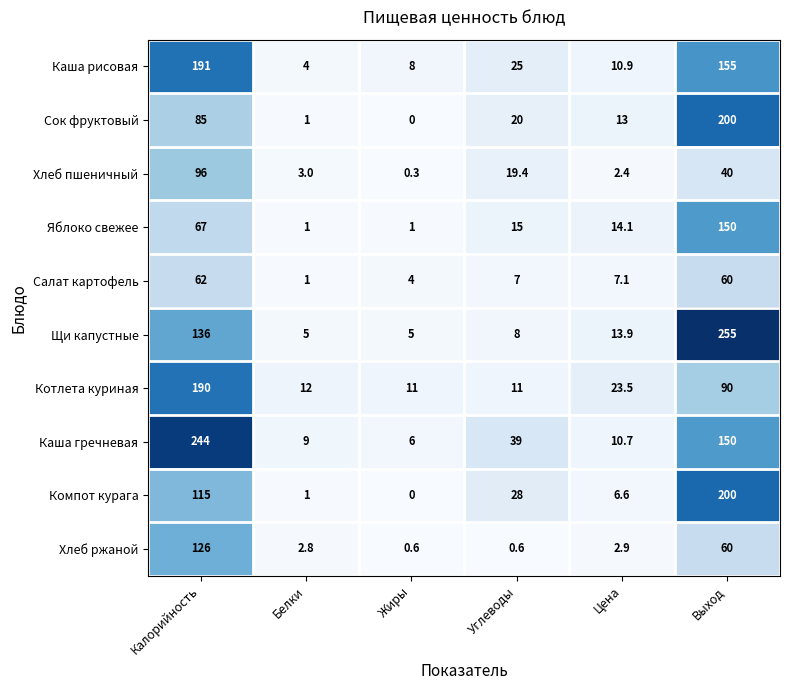

What is the greatest value displayed?

255.0